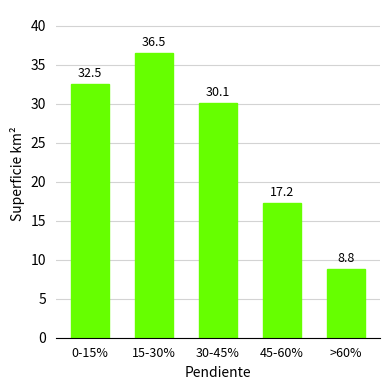

What is the difference between the maximum and minimum values?

27.7